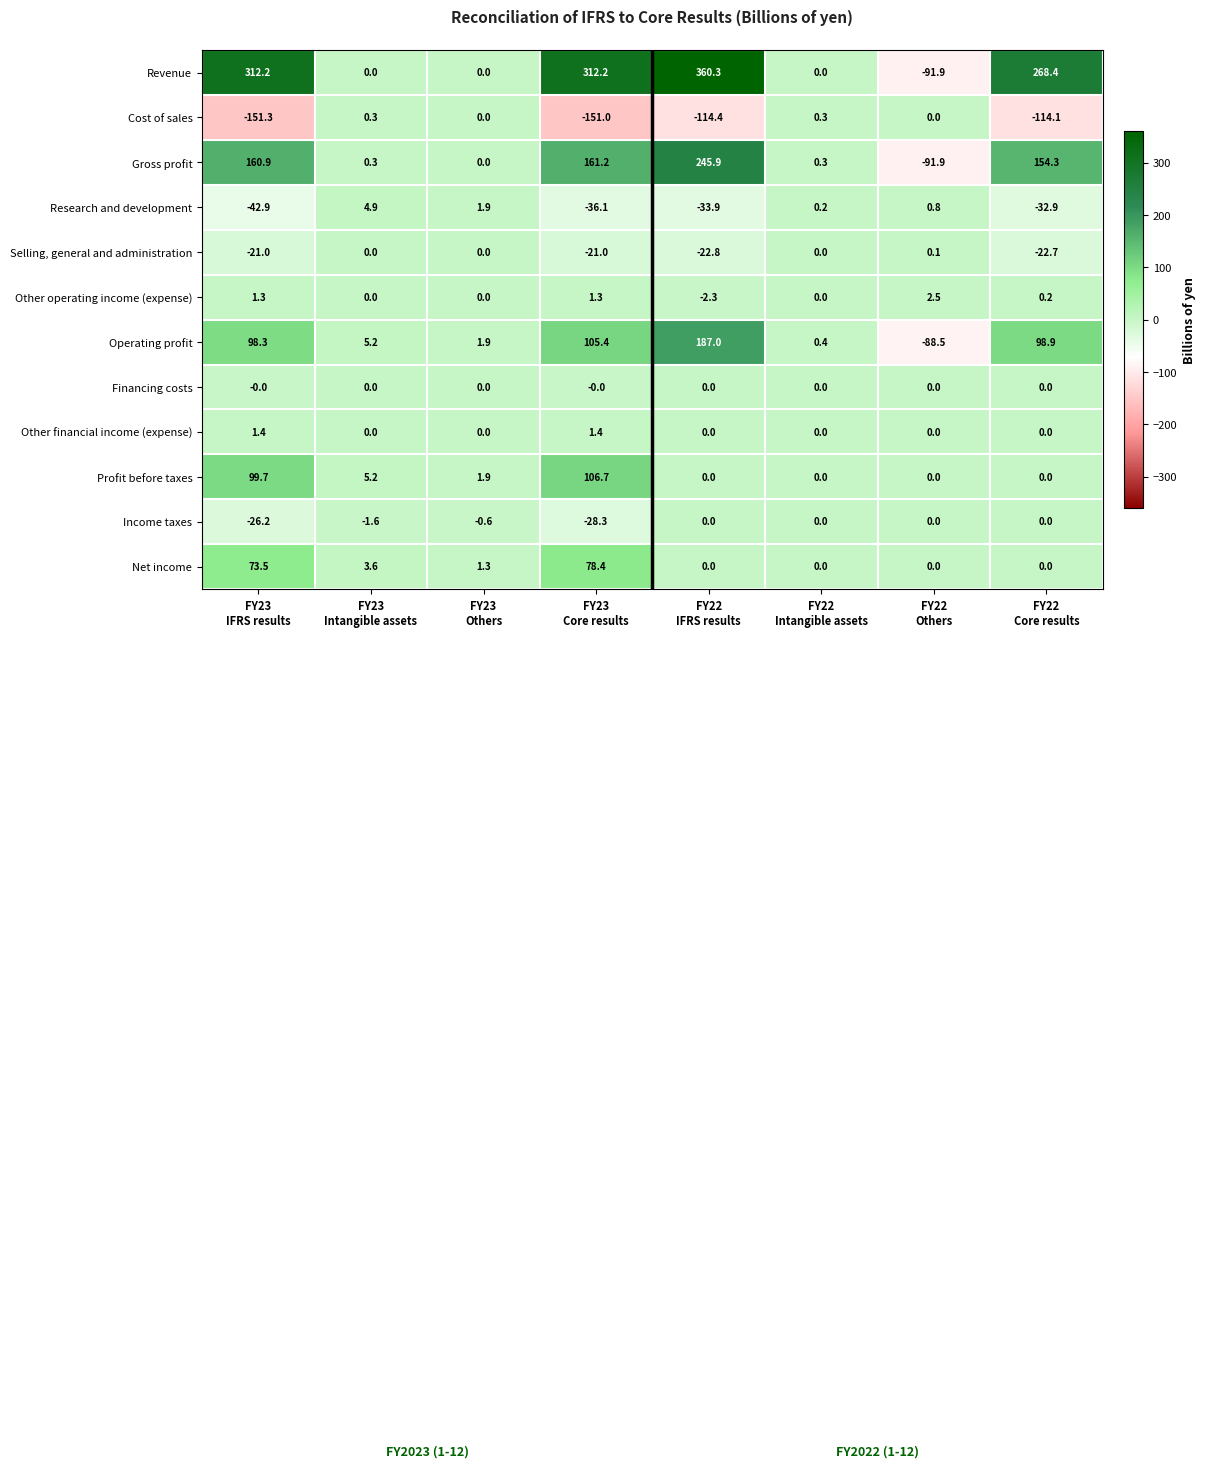

Which series has the largest total across all categories?

Revenue